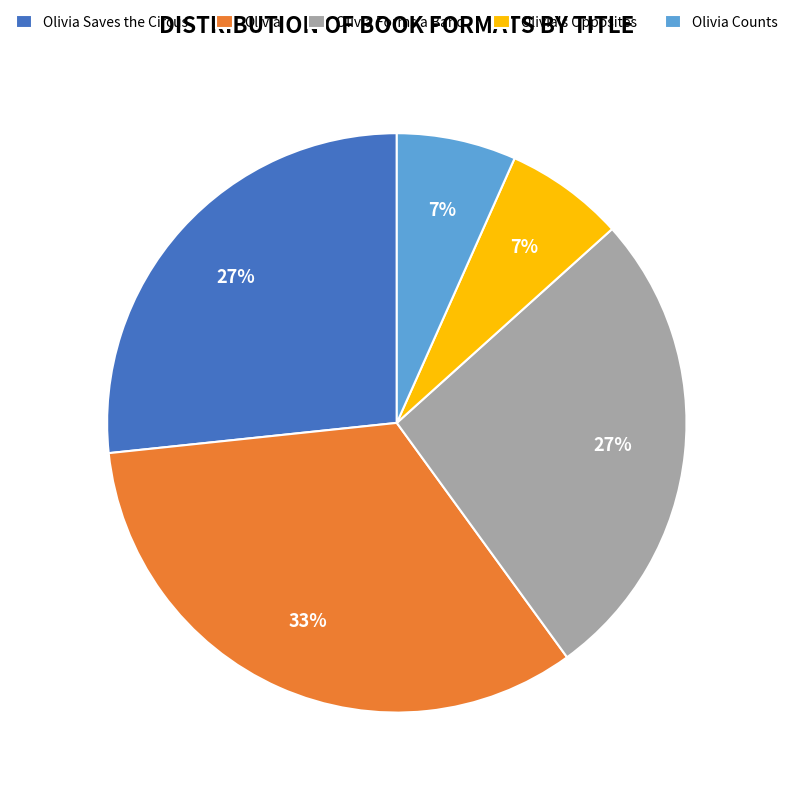

To the nearest percent, what portion does Olivia Forms a Band represent?

27%